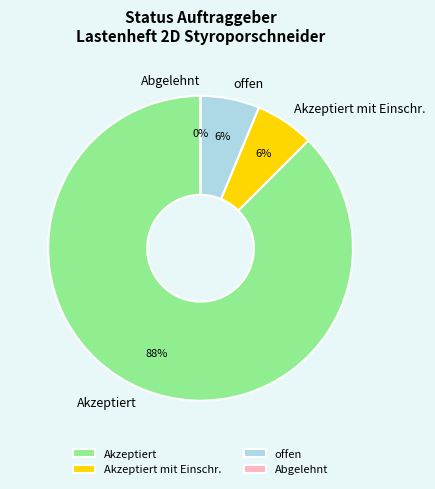

How many segments does this pie chart have?

4